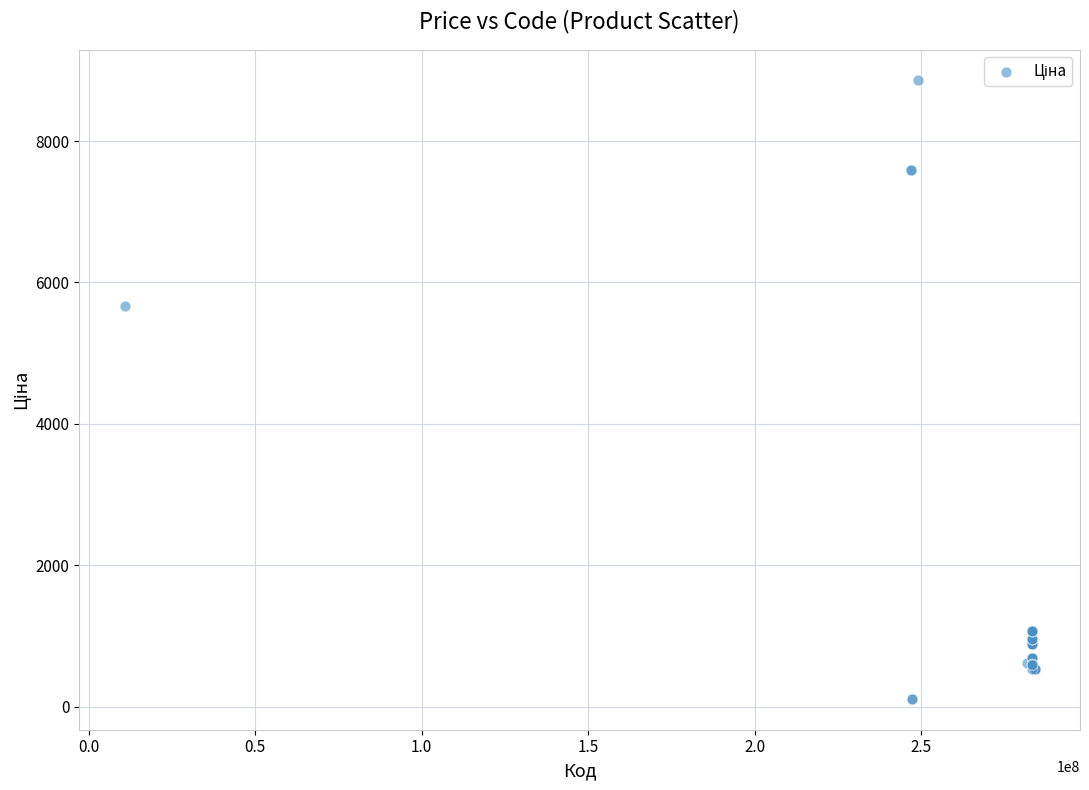

What Y value in the scatter plot is closest to 4485?

5673.8